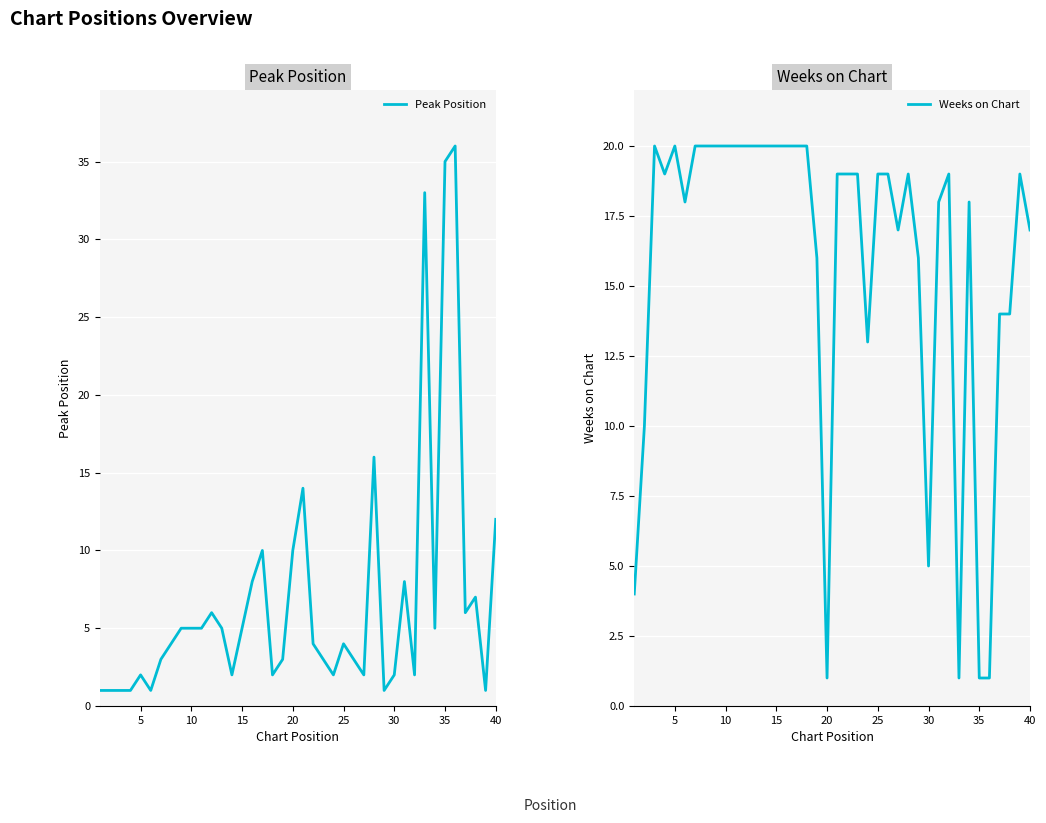

Which series has the largest total across all categories?

Weeks on Chart